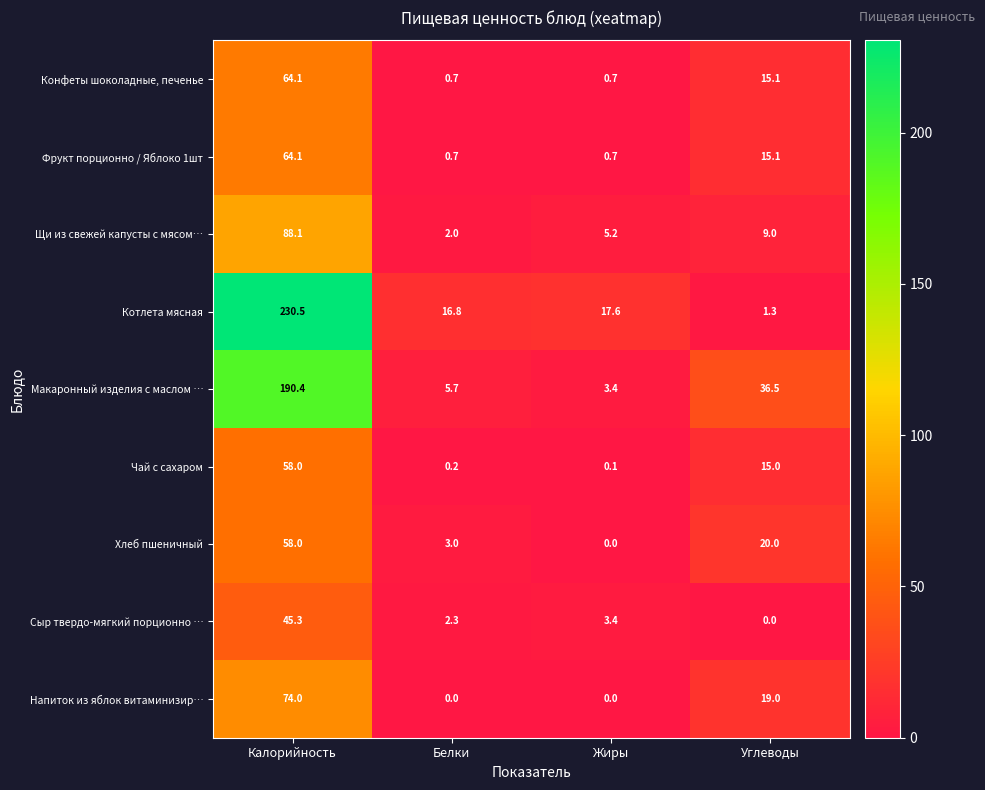

At how many categories does at least one series exceed 72?

1